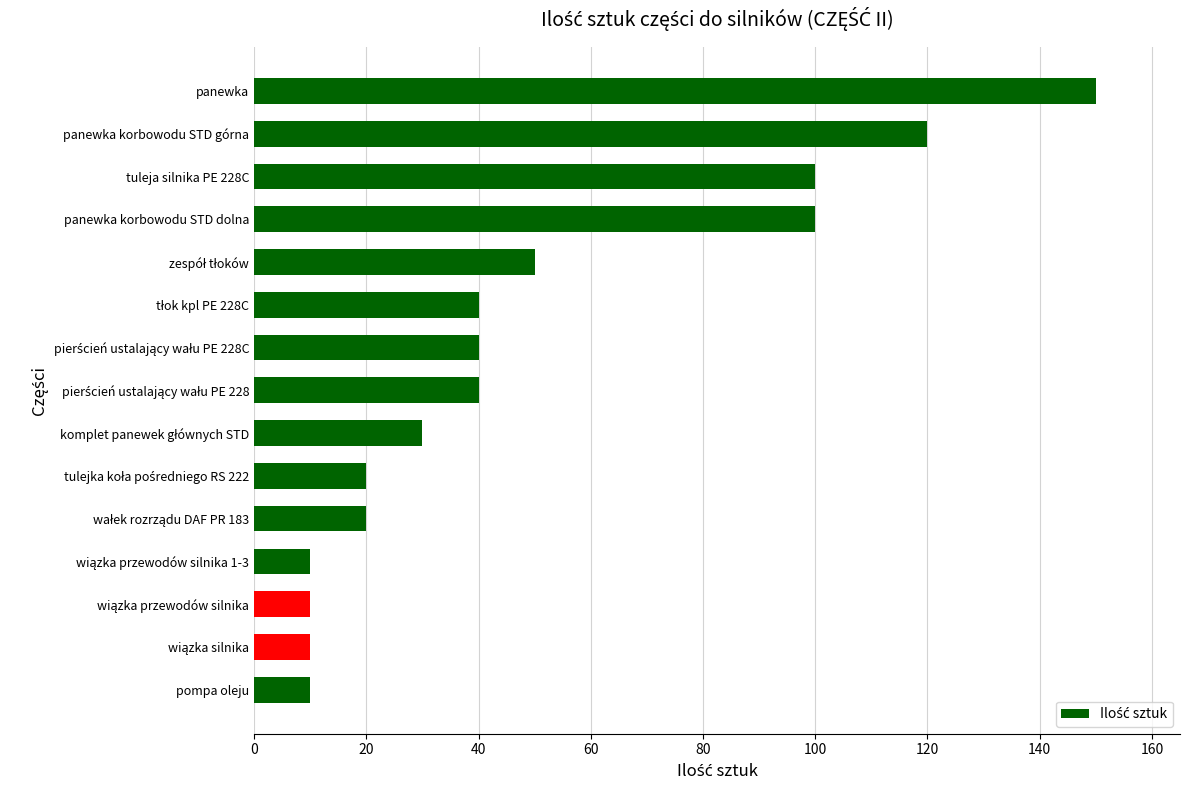

How many distinct data groups are displayed?

1